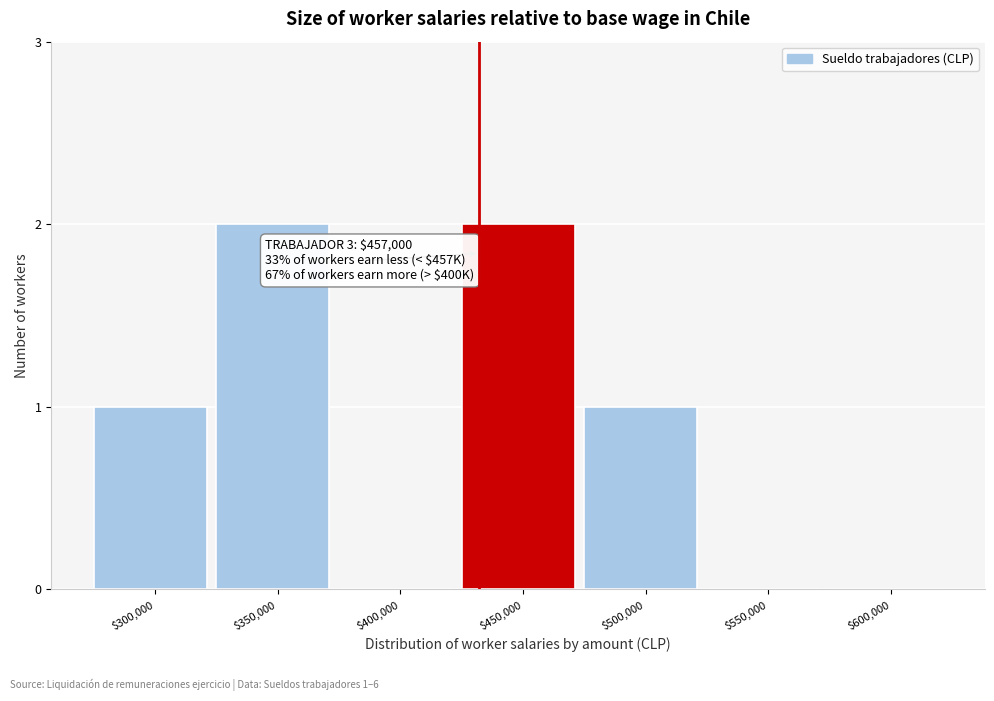

What is the sum of all values?

6